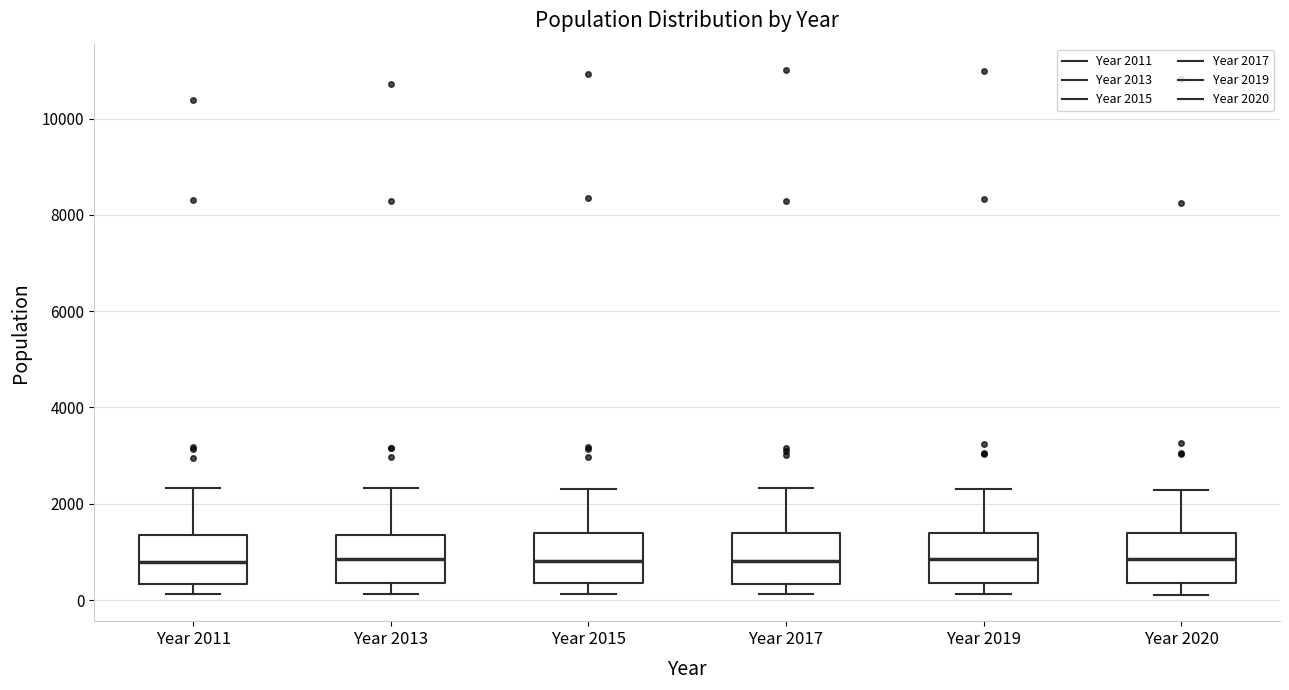

Where does the upper whisker of the box for Year 2019 end on the y-axis? The values are not printed on the chart, so give them approximately, as read against the axis.

2400